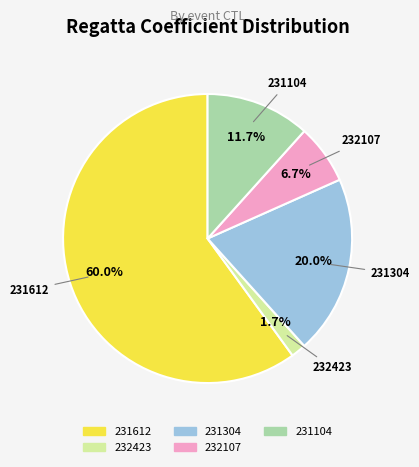

What percentage is the 232423 slice, to the nearest percent?

2%